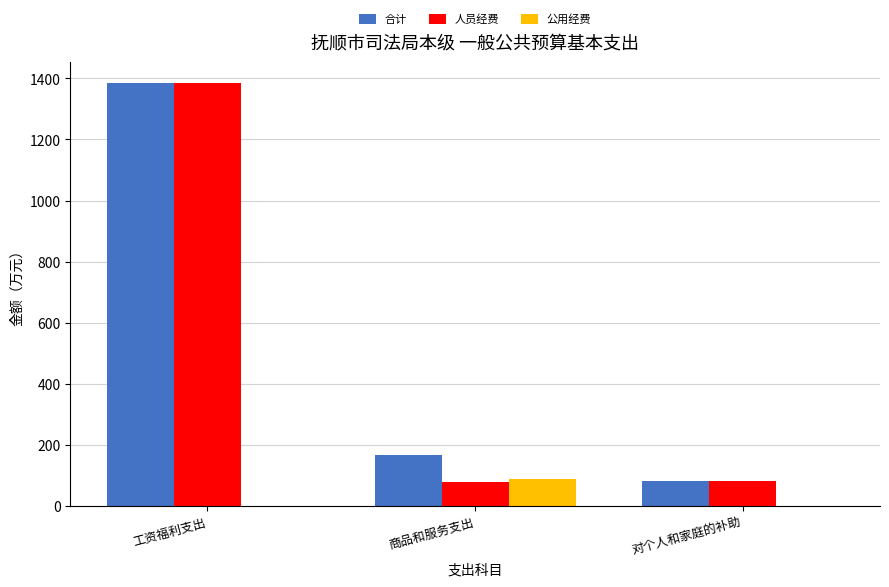

Which label corresponds to the largest value in the chart?

工资福利支出